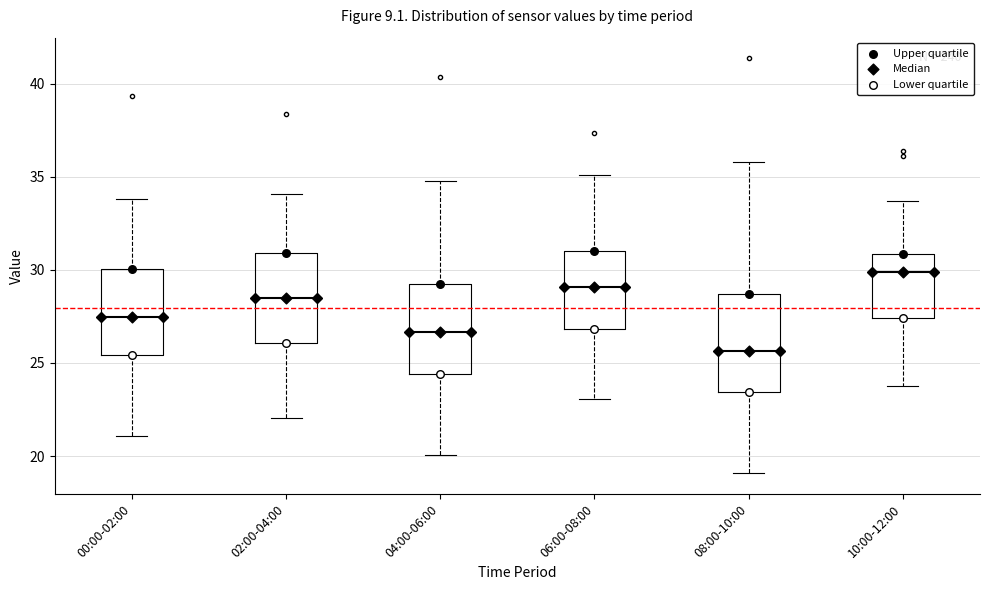

Reading left to right, read every box against the y-axis: the position of its median line, the range the box covers, and the ends of its whiskers. The values are not printed on the chart, so give them approximately, as read against the axis.

00:00-02:00: median 27.5, box 25.5 to 30.0, whiskers 21.0 to 34.0
02:00-04:00: median 28.5, box 26.0 to 31.0, whiskers 22.0 to 34.0
04:00-06:00: median 26.5, box 24.5 to 29.0, whiskers 20.0 to 35.0
06:00-08:00: median 29.0, box 27.0 to 31.0, whiskers 23.0 to 35.0
08:00-10:00: median 25.5, box 23.5 to 28.5, whiskers 19.0 to 36.0
10:00-12:00: median 30.0, box 27.5 to 31.0, whiskers 24.0 to 33.5